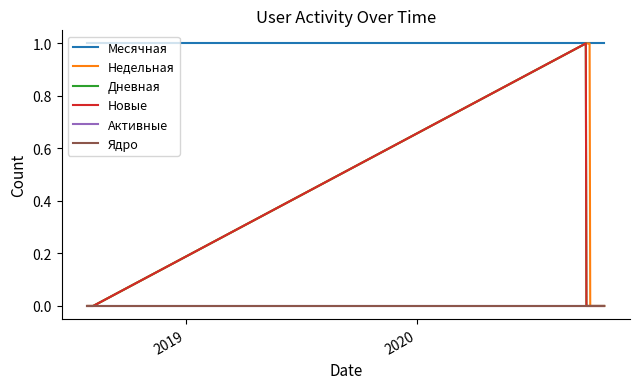

Is this an area chart (filled region under the line)?

No